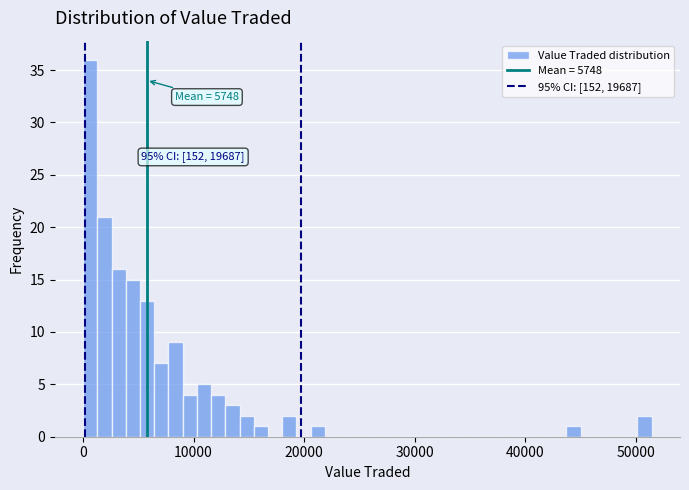

Around what value on the x-axis is the tallest bar? Give the approximate position of its centre, as read against the axis.

1000